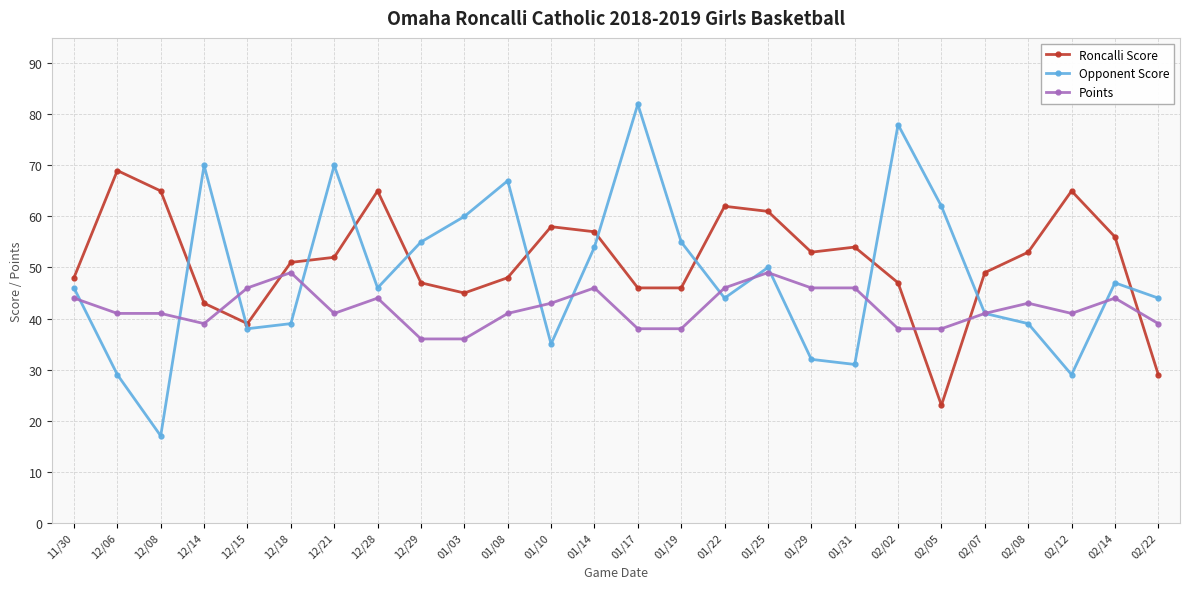

Which series has the largest total across all categories?

Roncalli Score